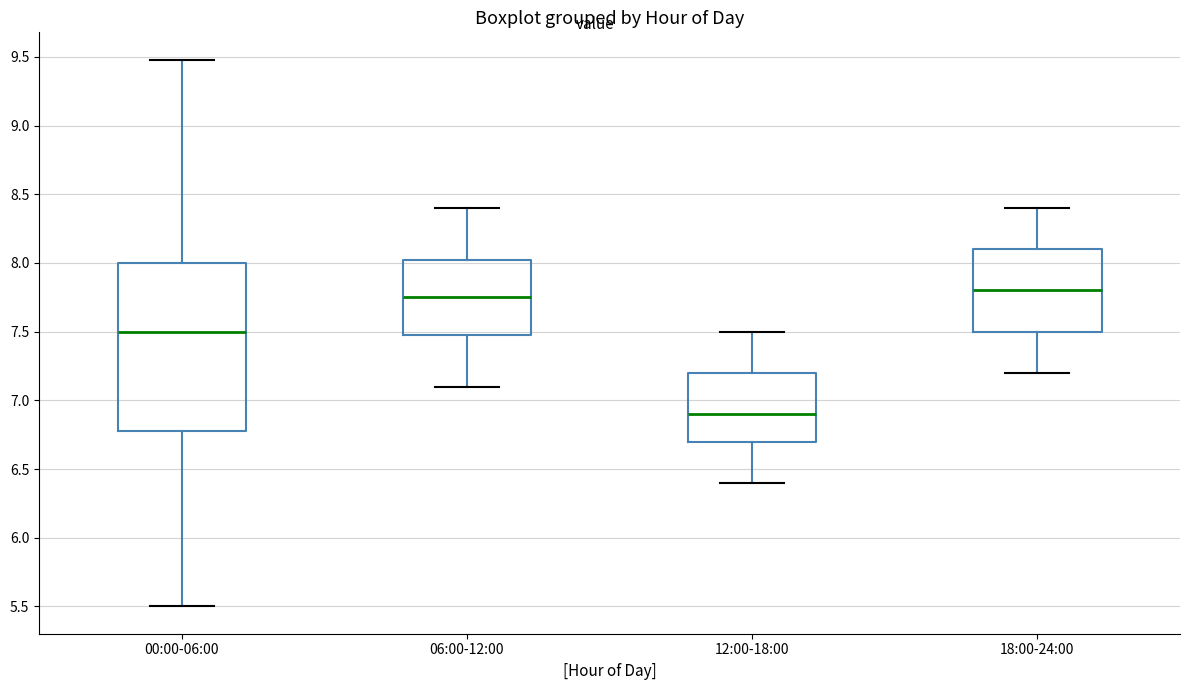

Which box's median line is the lowest?

12:00-18:00